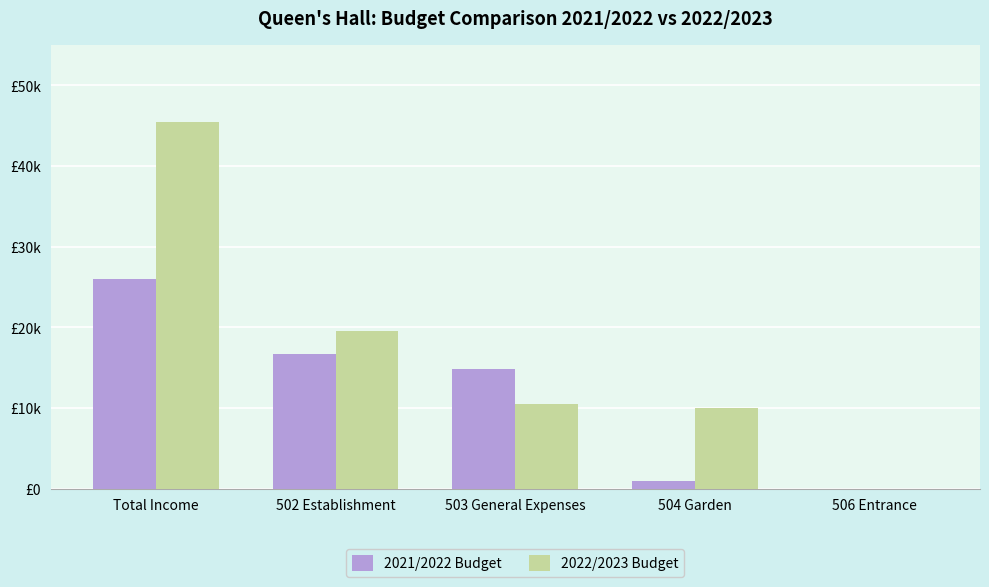

The value of 2021/2022 Budget at 506 Entrance is 0. True or false?

True